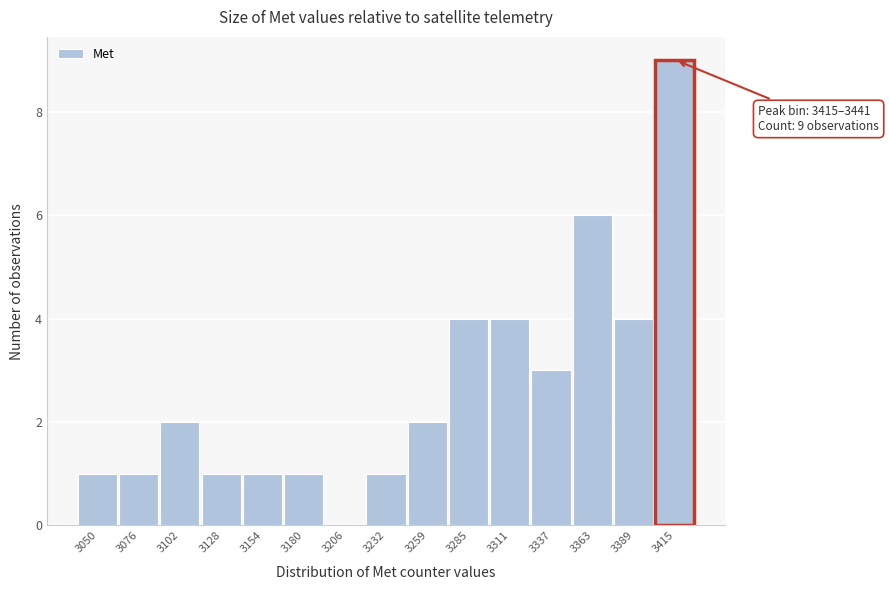

Reading left to right, transcribe all the data shown in this chart.

3050=1	3076=1	3102=2	3128=1	3154=1	3180=1	3206=0	3232=1	3259=2	3285=4	3311=4	3337=3	3363=6	3389=4	3415=9